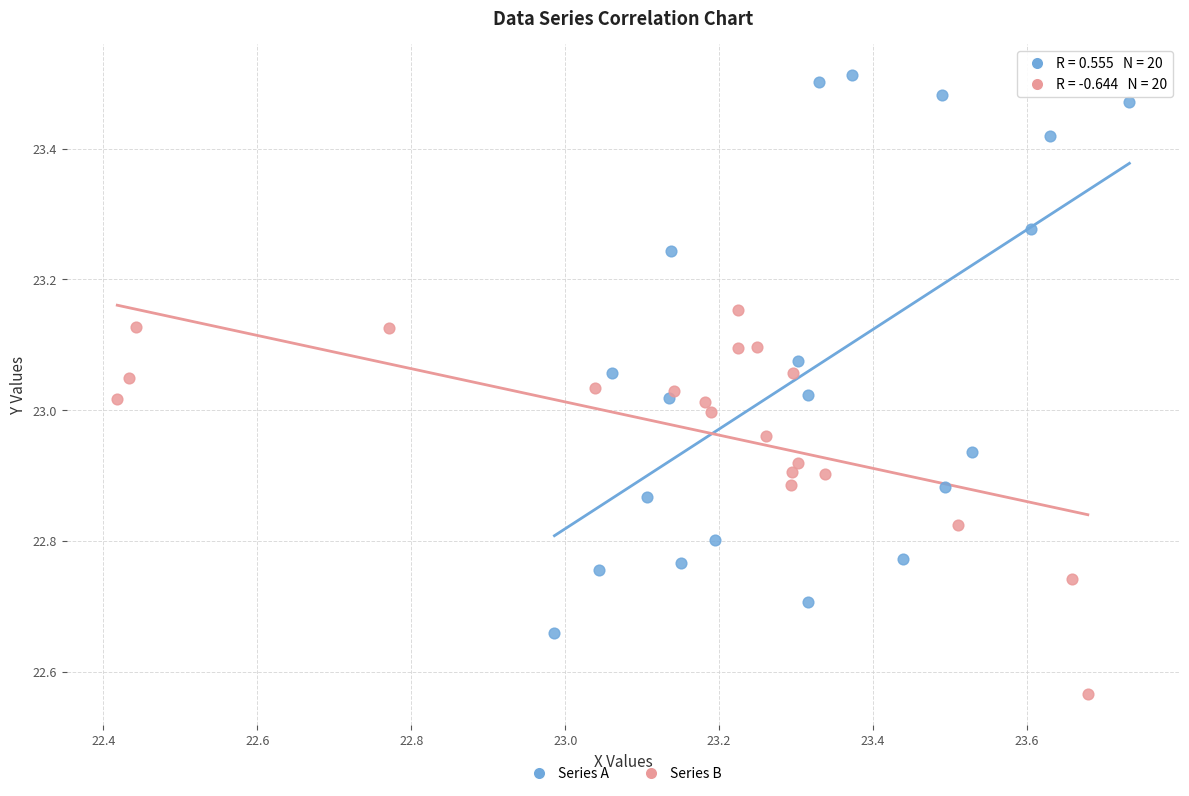

Which series has the largest Y range (max minus min)?

Series A